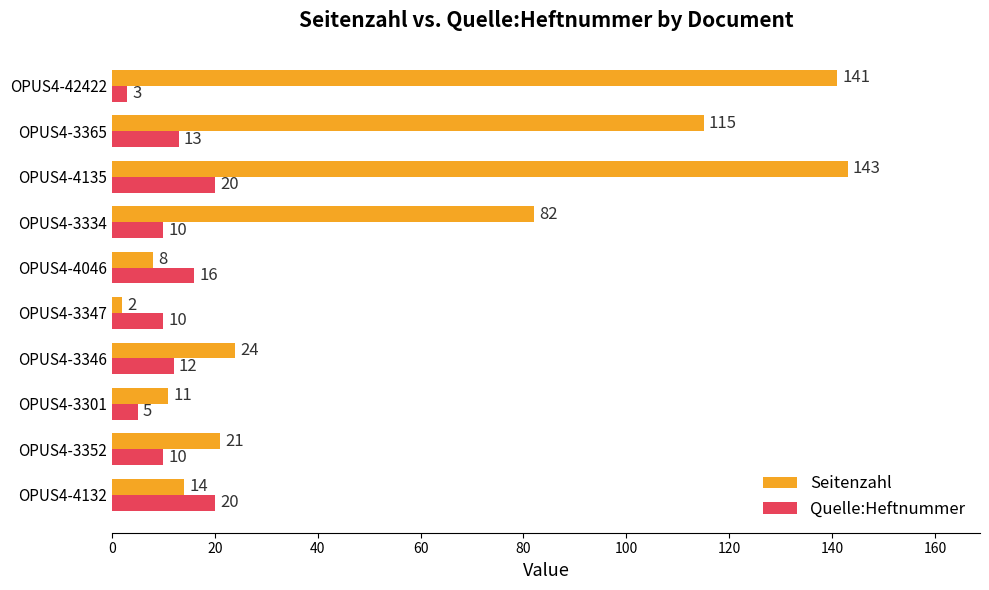

Rank the series by their average value, from highest to lowest.

Seitenzahl, Quelle:Heftnummer